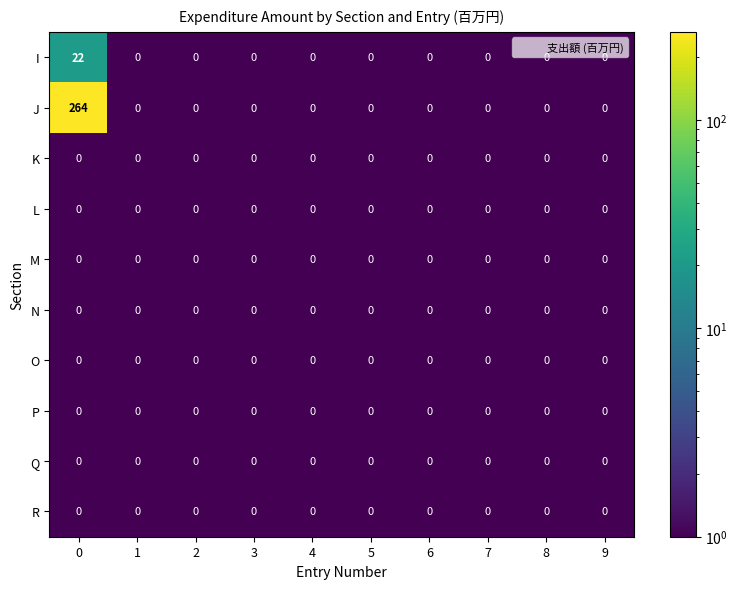

What is the total value across all series at 0?

286